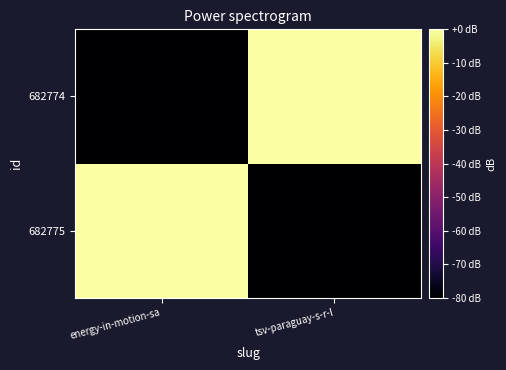

How many categories are shown in the chart?

2